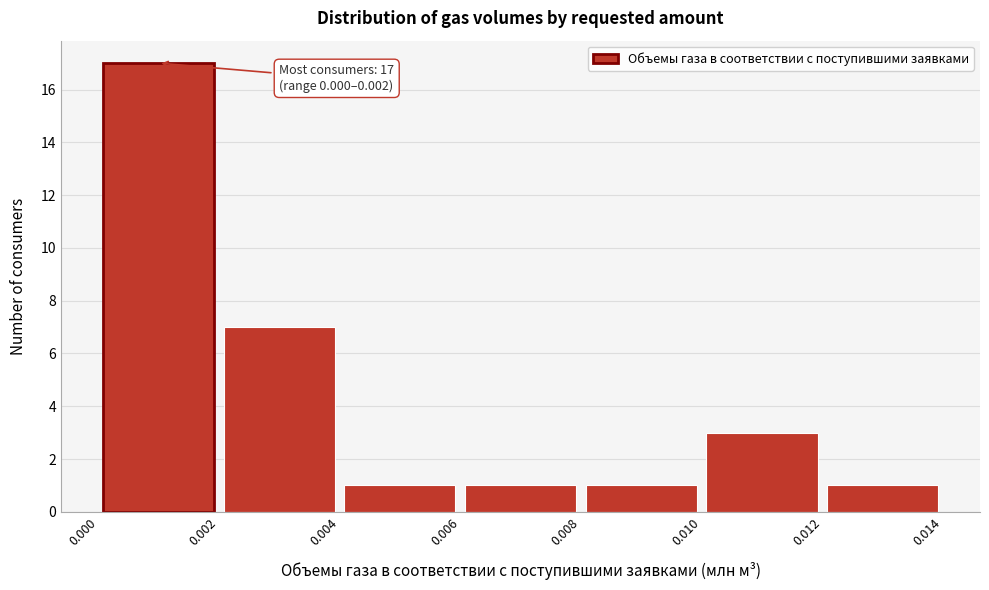

Over which range of the x-axis is the bar tallest?

0.000 to 0.002